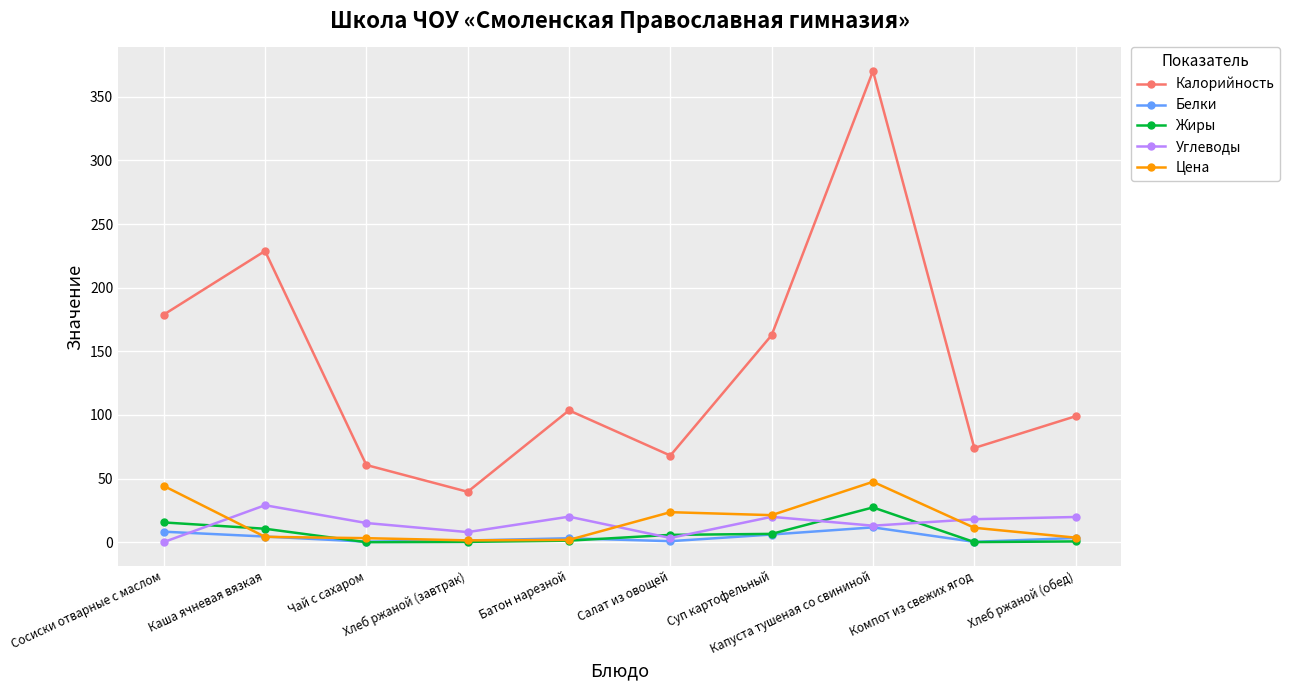

Rank the categories by Калорийность value from lowest to highest.

Хлеб ржаной (завтрак), Чай с сахаром, Салат из овощей, Компот из свежих ягод, Хлеб ржаной (обед), Батон нарезной, Суп картофельный, Сосиски отварные с маслом, Каша ячневая вязкая, Капуста тушеная со свининой